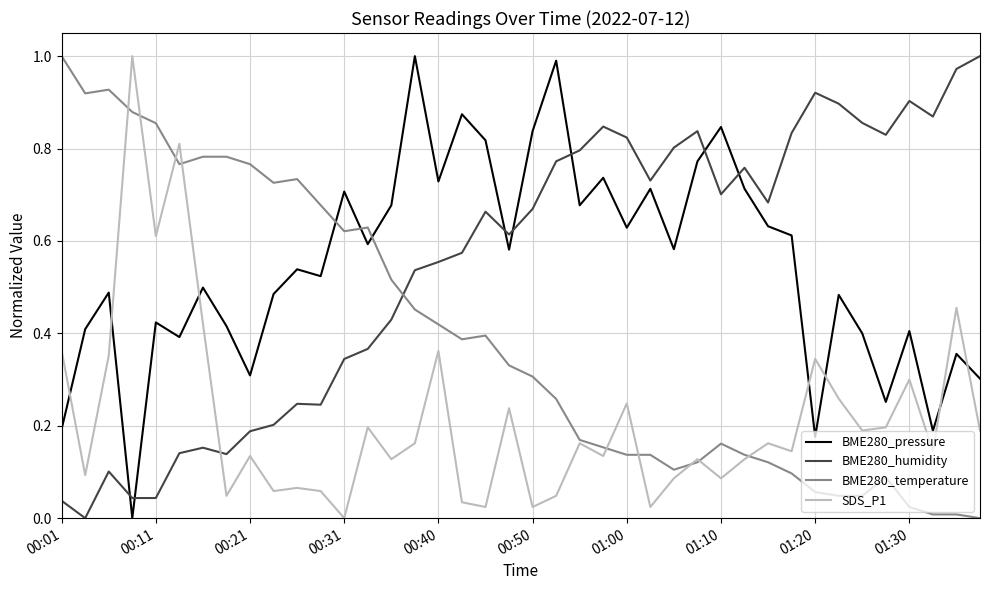

True or false: BME280_pressure and SDS_P1 cross at least once.

True